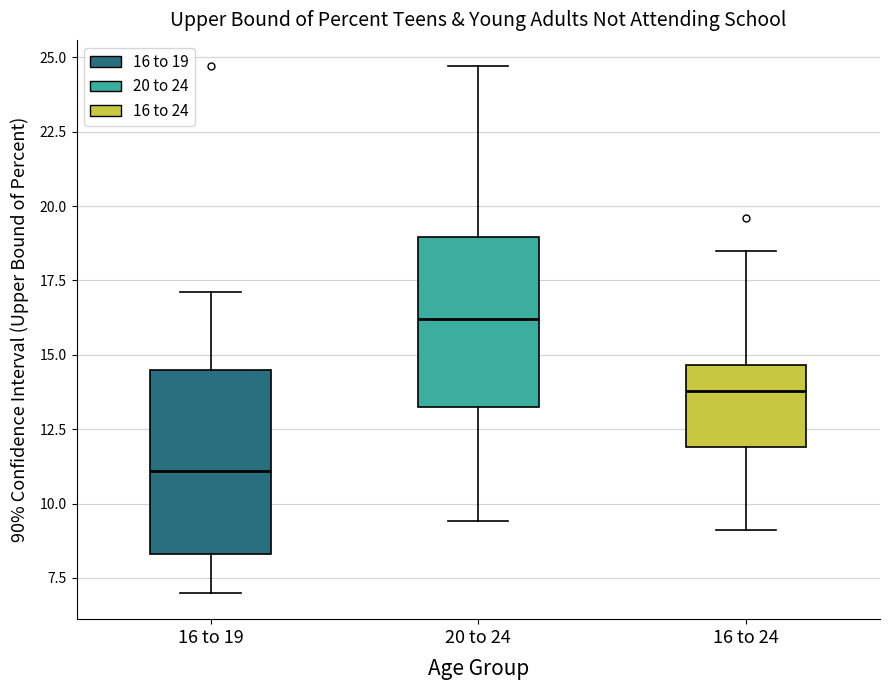

Where does the upper whisker of the box for 20 to 24 end on the y-axis? The values are not printed on the chart, so give them approximately, as read against the axis.

24.5